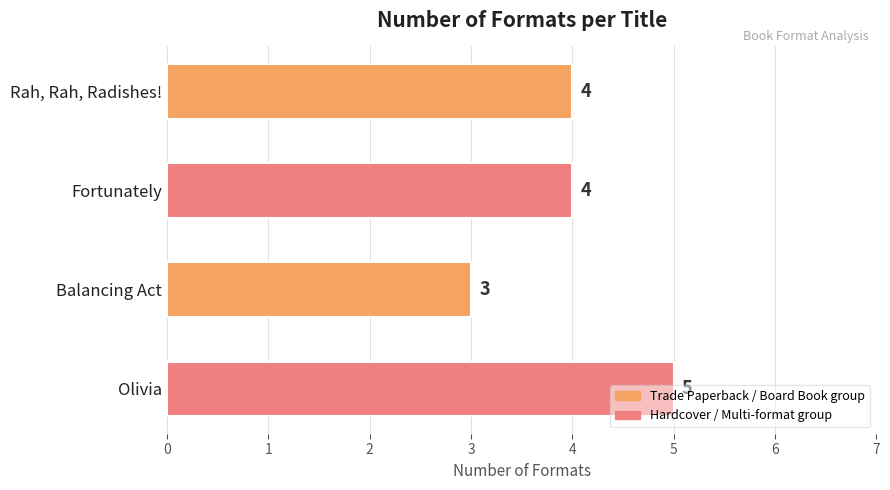

What is the sum of the values at Olivia and Rah, Rah, Radishes!?

9